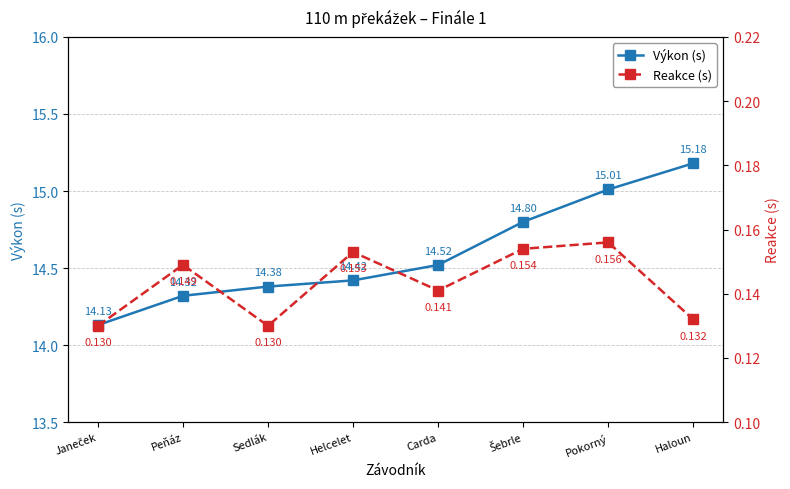

What are all the series names shown in the legend?

Výkon (s), Reakce (s)